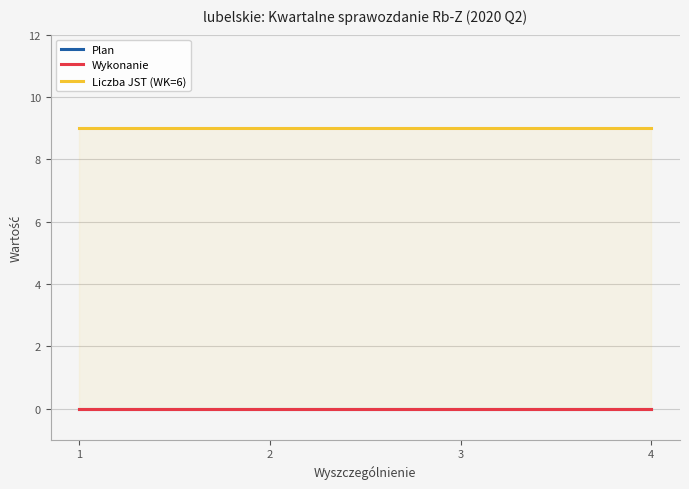

Rank the series by their maximum value, from lowest to highest.

Plan, Wykonanie, Liczba JST (WK=6)